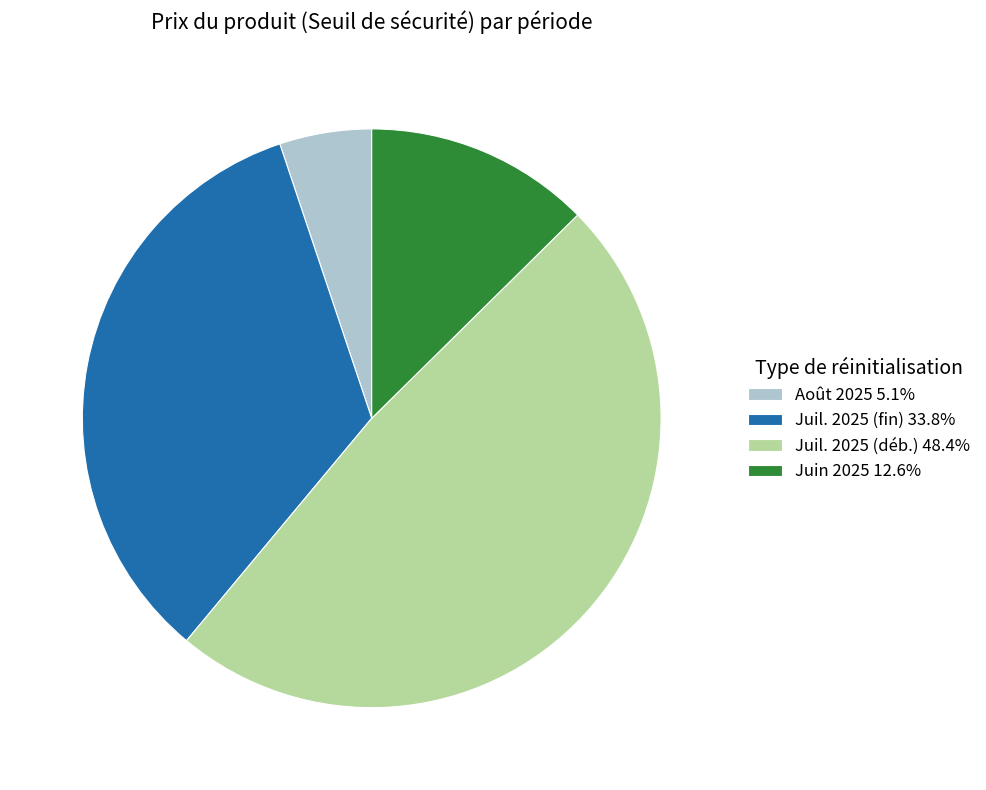

Combined, do Juil. 2025 (fin) 33.8% and Août 2025 5.1% account for over 50%?

No